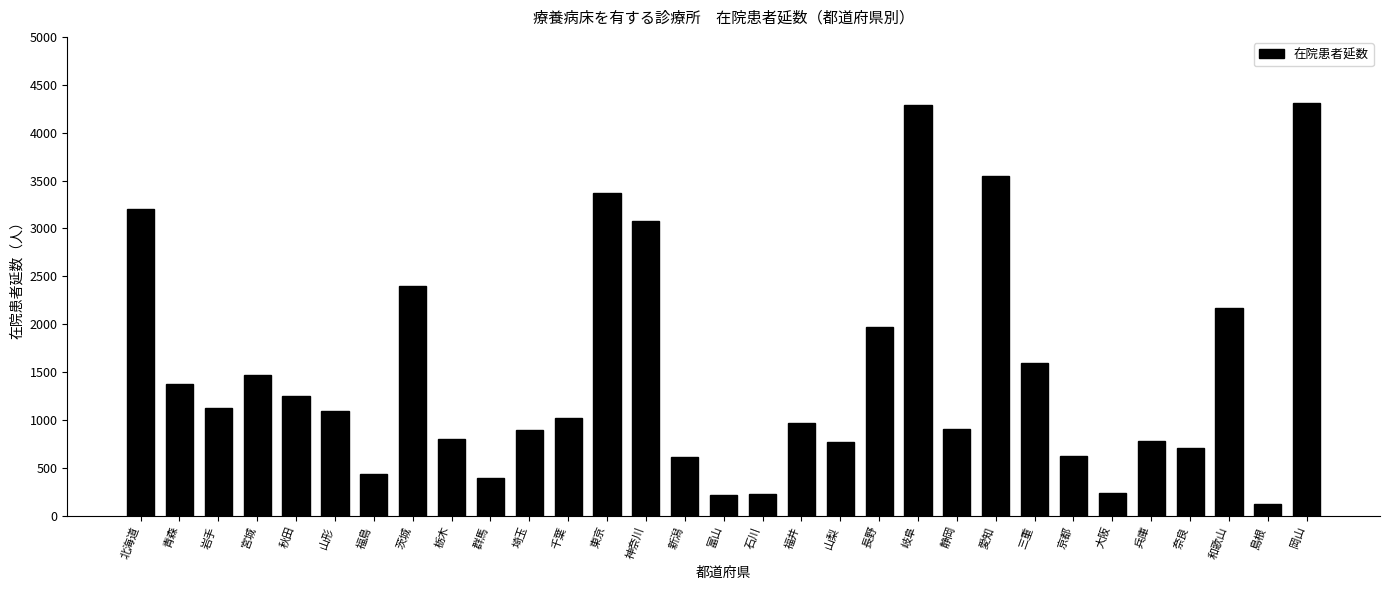

What is the change in value from 山形 to 栃木?

-293